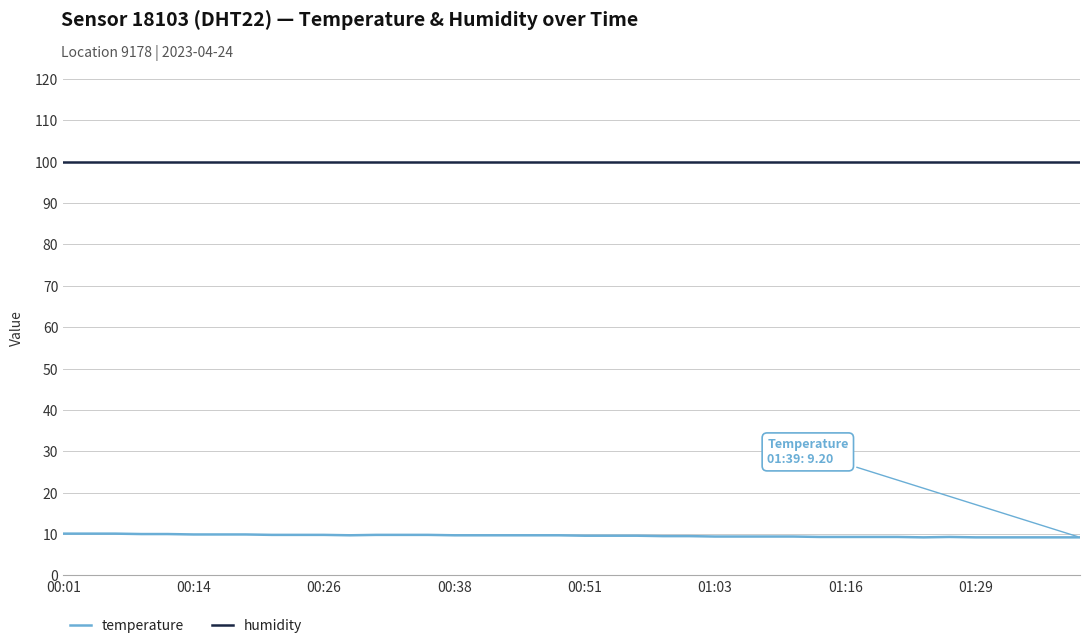

At how many categories does at least one series exceed 76?

40